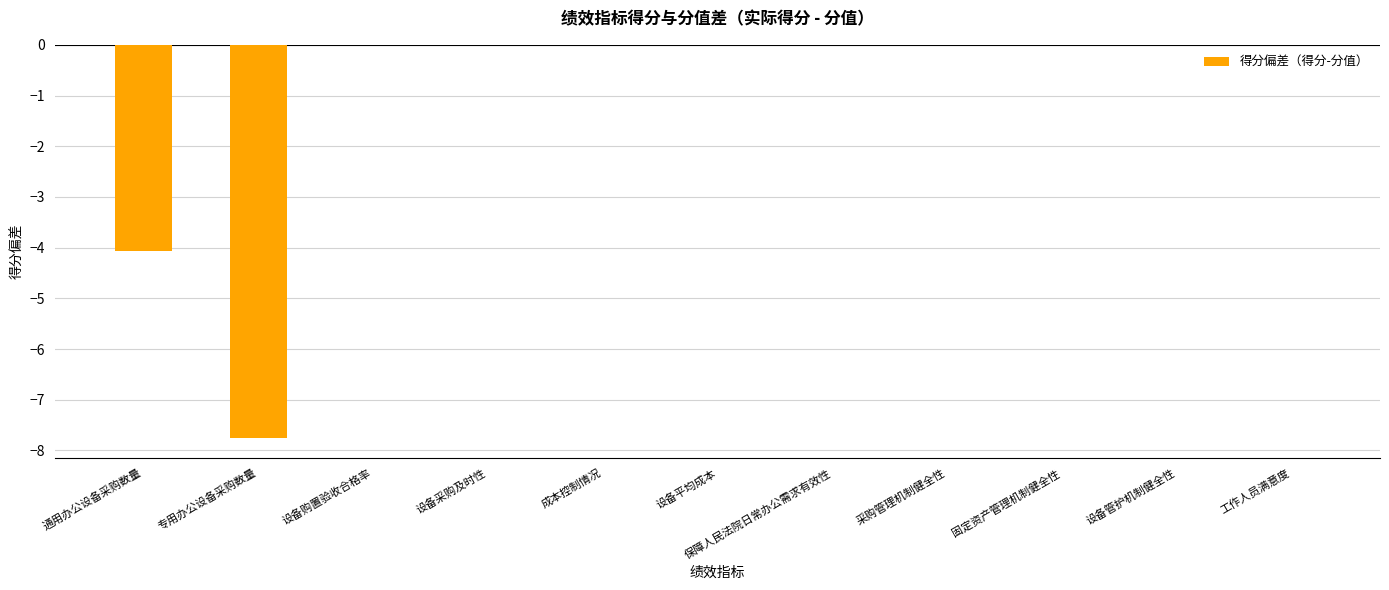

What is the sum of all values?

-11.8